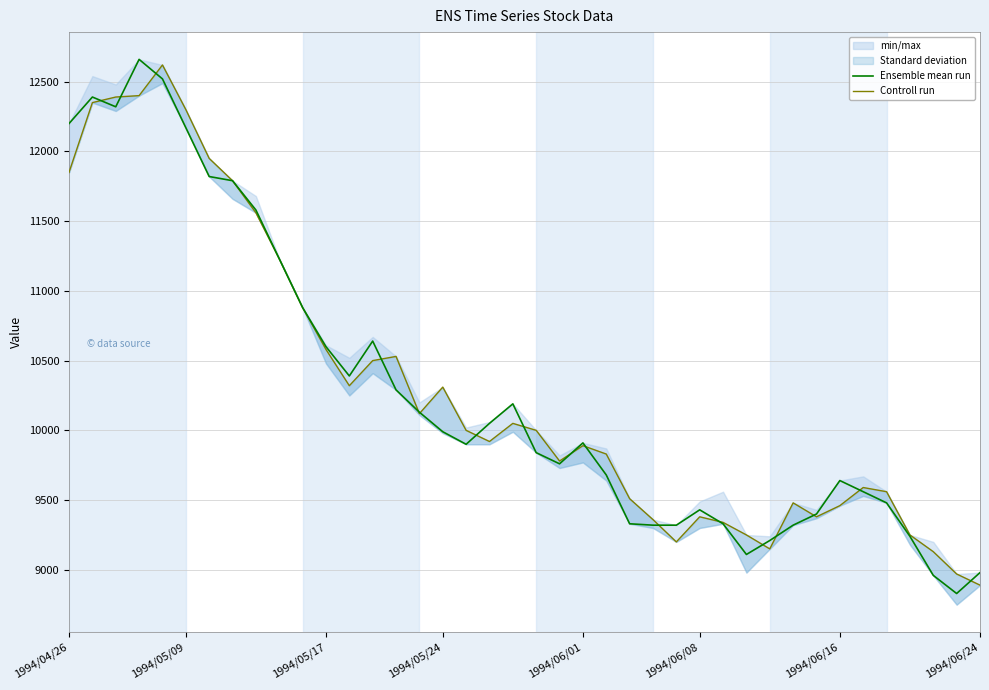

The Controll run series shows 9890 at 1994/06/01. True or false?

True